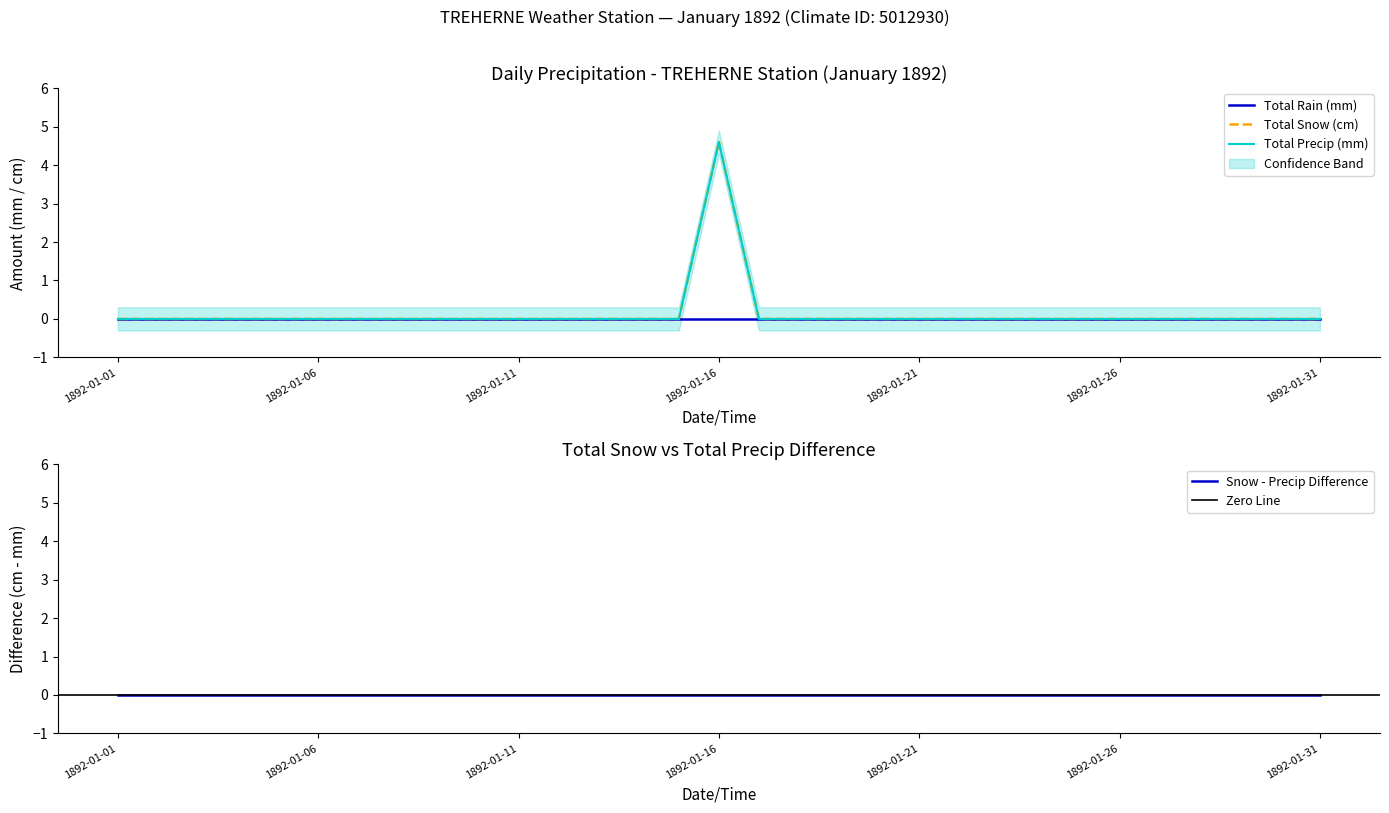

The value of Total Snow (cm) at 1892-01-11 is 0.0. True or false?

True